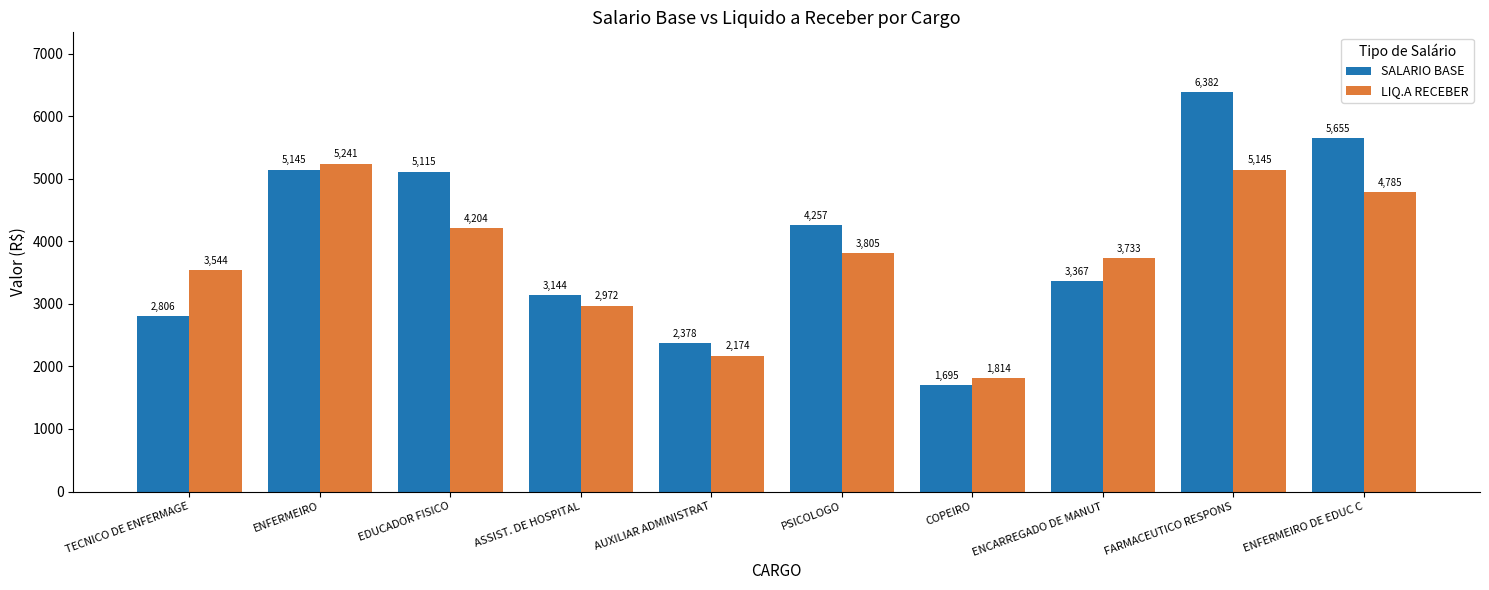

What position from the right is PSICOLOGO?

5